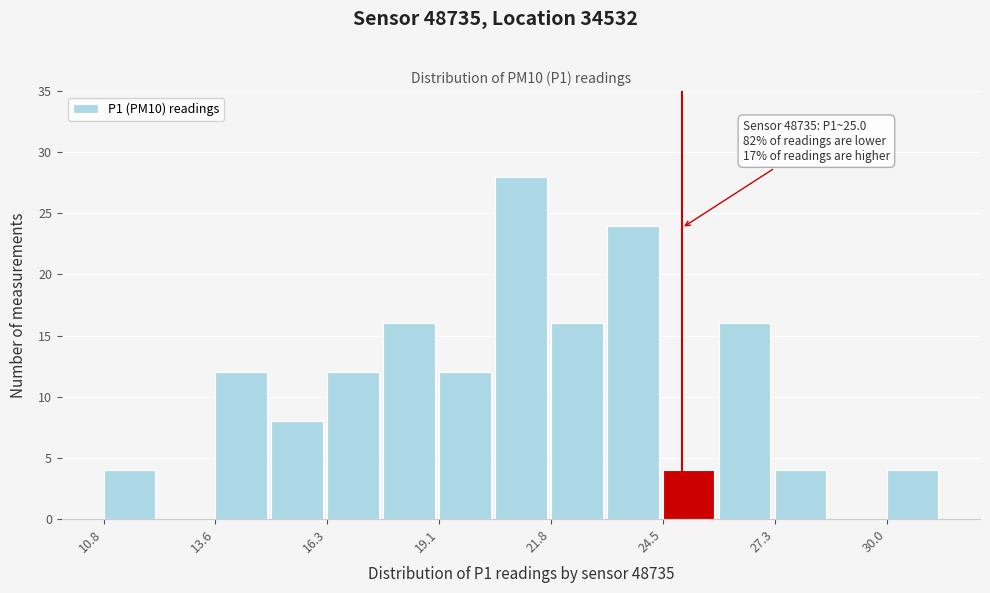

Around what value on the x-axis is the tallest bar? Give the approximate position of its centre, as read against the axis.

21.0